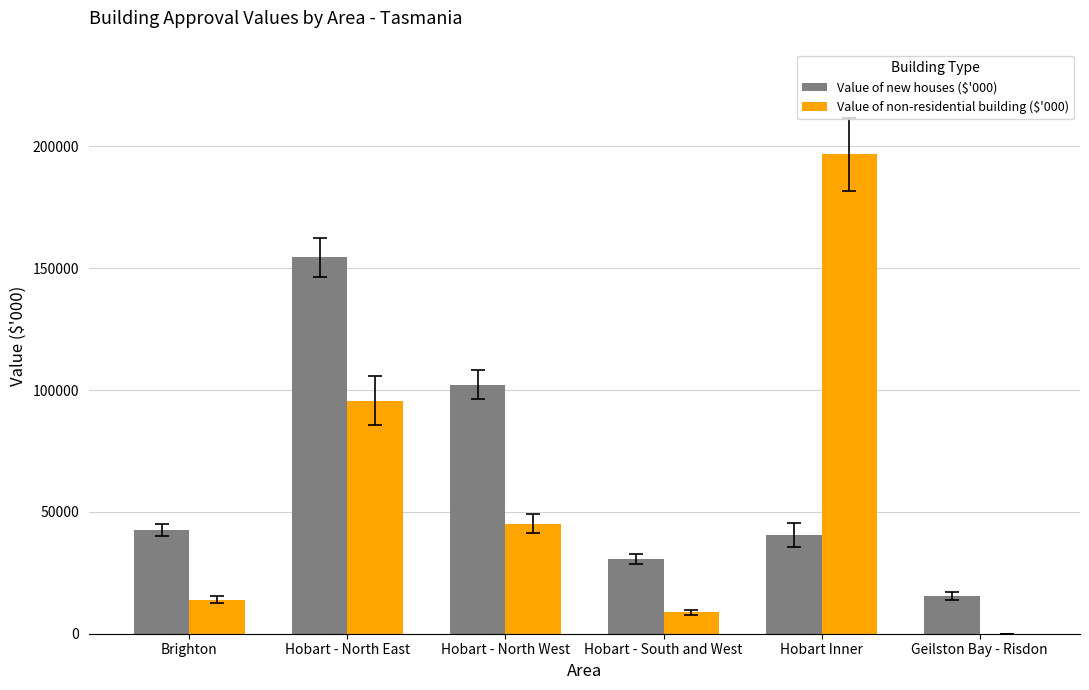

Does the chart contain stacked bars?

No